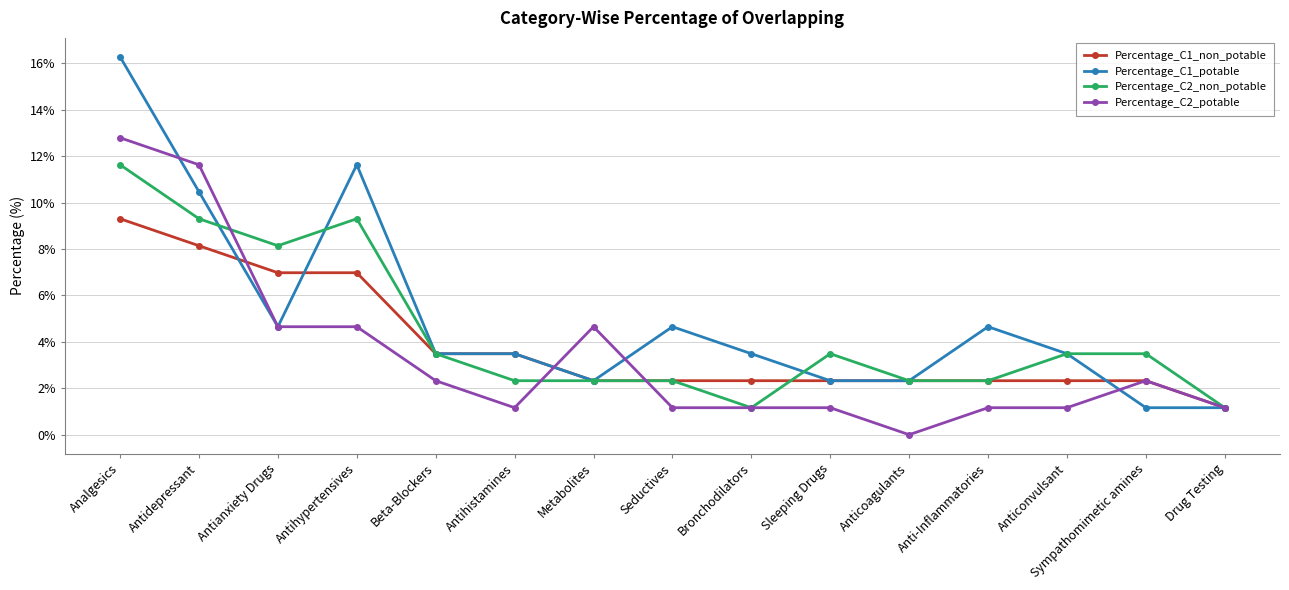

Does the chart have visible grid lines?

Yes